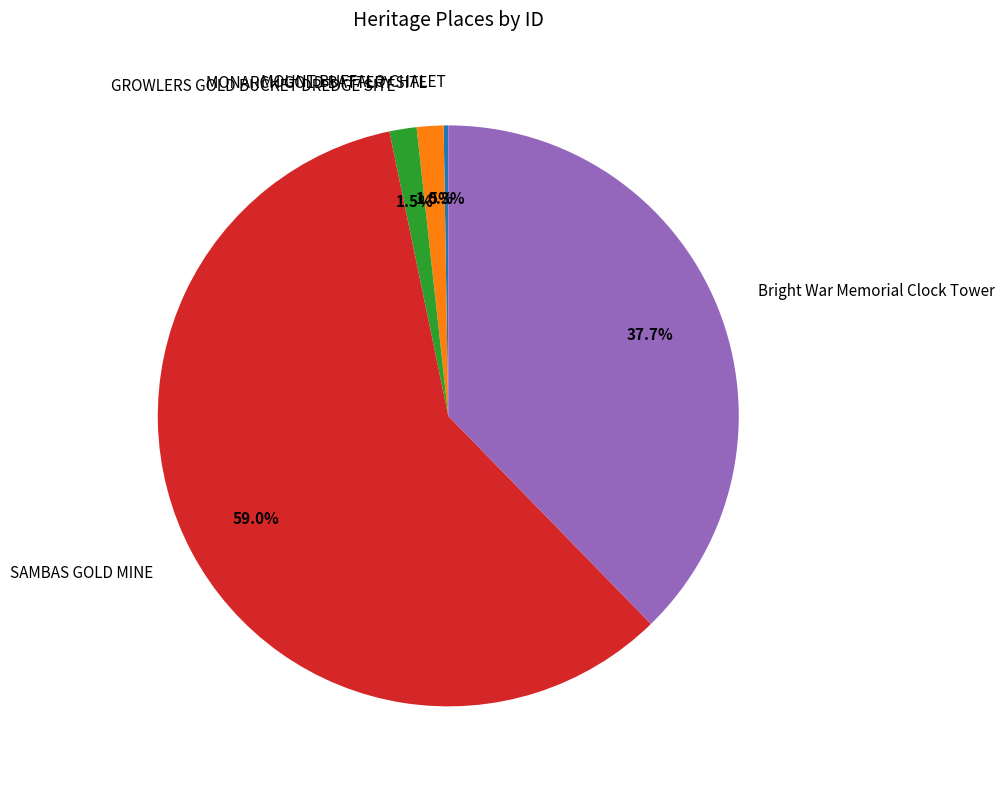

Does SAMBAS GOLD MINE represent more than half of the total?

Yes